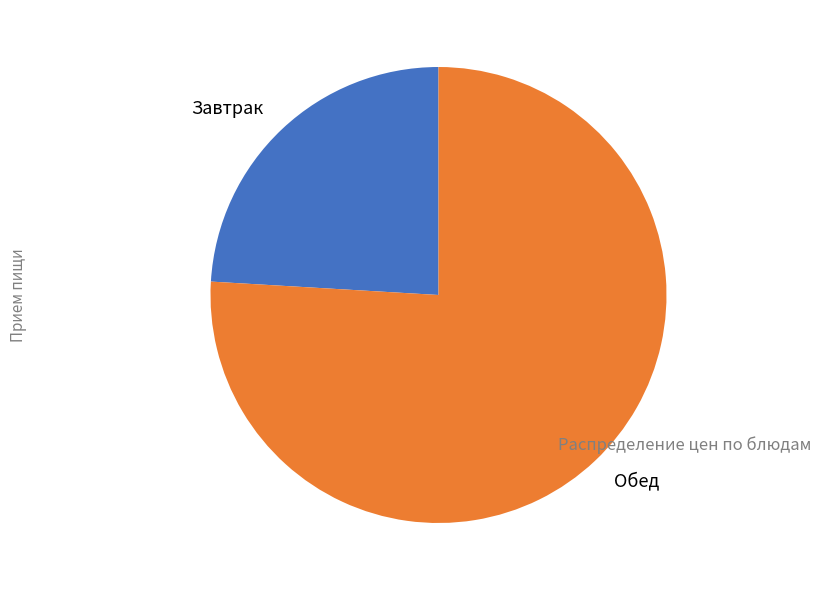

What is the smallest slice in the pie chart?

Завтрак